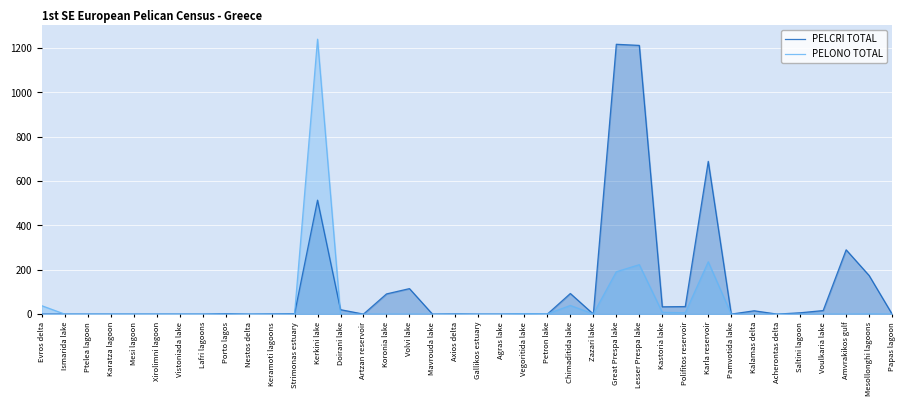

At which category does PELONO TOTAL reach its first local valley?

Petron lake